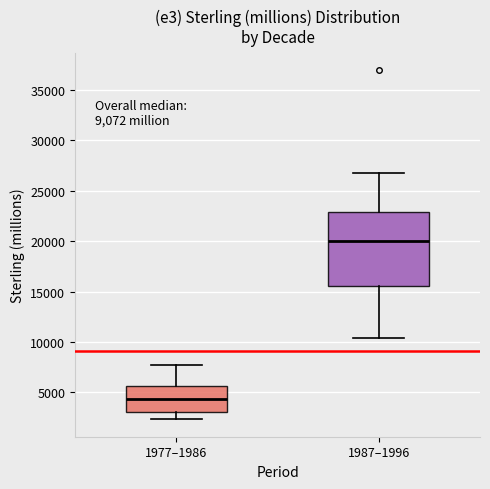

Reading left to right, read every box against the y-axis: the position of its median line, the range the box covers, and the ends of its whiskers. The values are not printed on the chart, so give them approximately, as read against the axis.

1977–1986: median 4500, box 3000 to 5500, whiskers 2500 to 7500
1987–1996: median 20000, box 15500 to 23000, whiskers 10500 to 27000